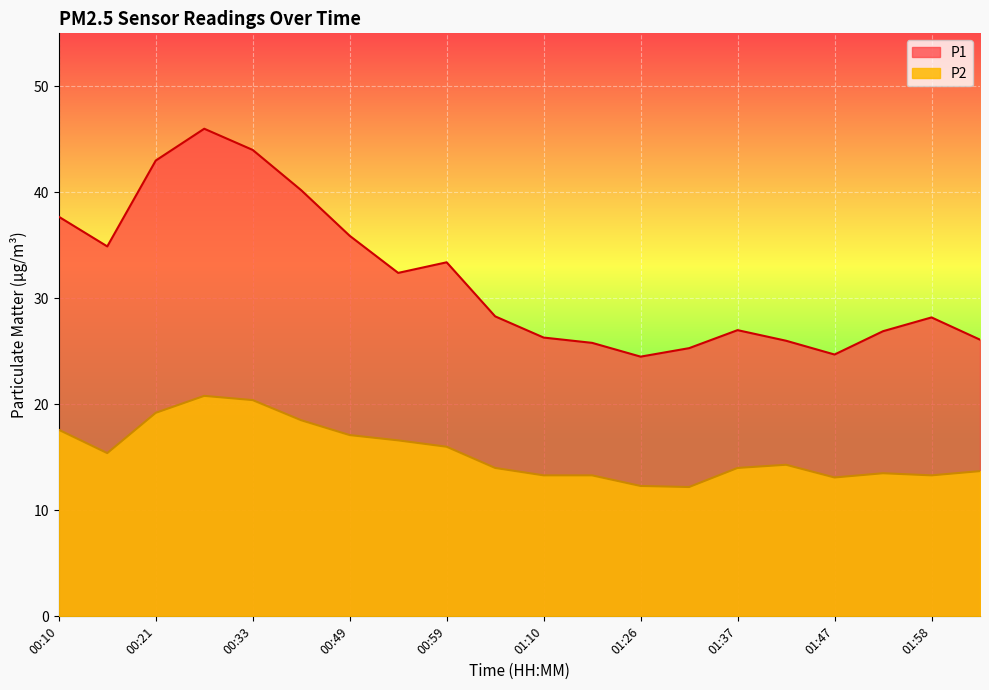

How many data points does each series have?

20